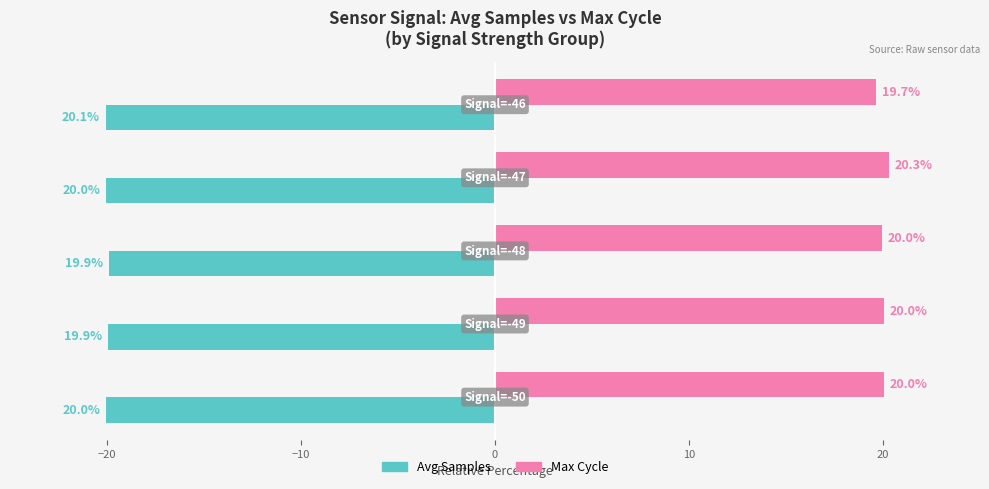

What is the average value of the Avg Samples series?

-20.0